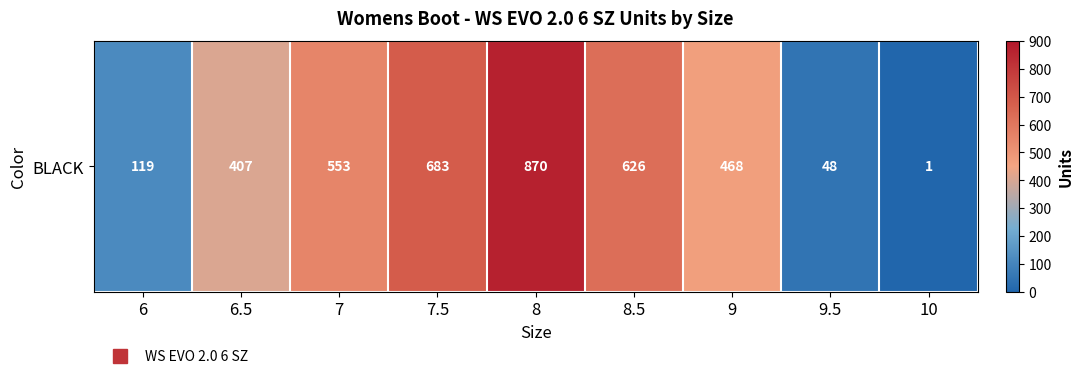

At which category does the chart reach its minimum across all series?

10